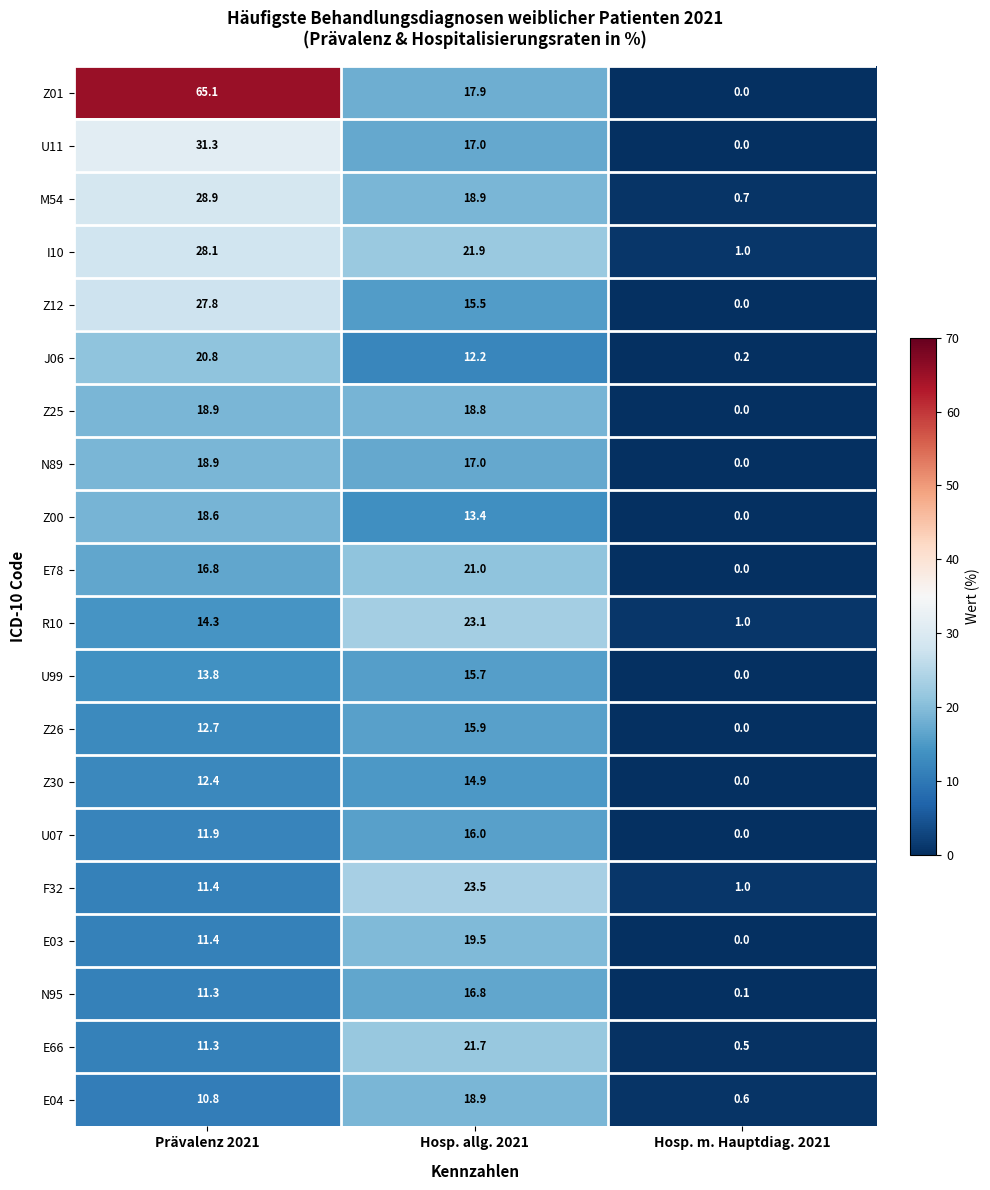

What is the total value across all series at Prävalenz 2021?

396.5